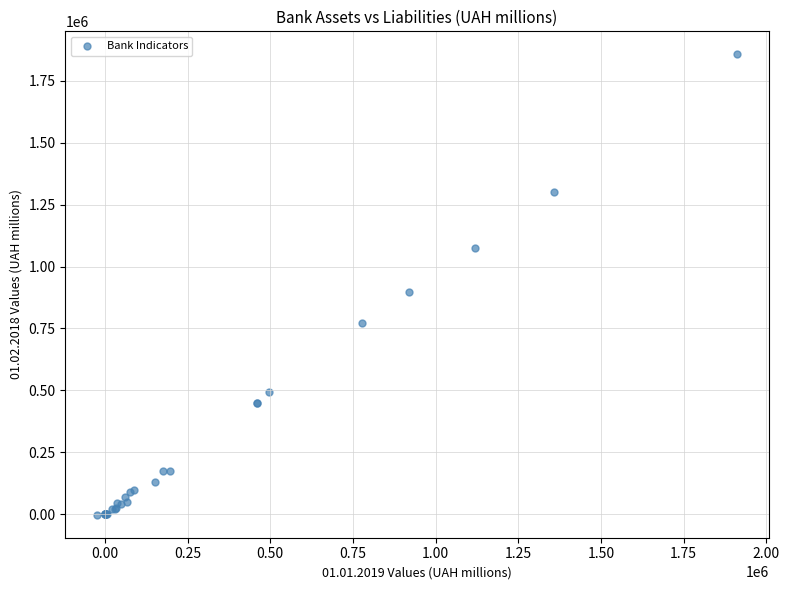

What Y value in the scatter plot is closest to 927426?

897460